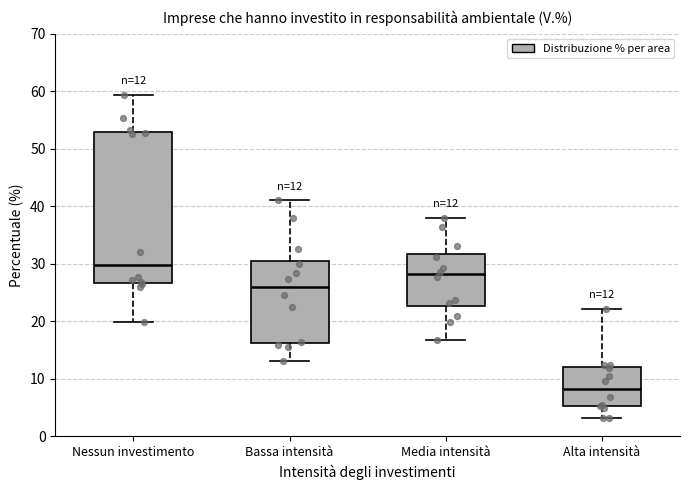

Which box is the tallest, from its lower edge to its upper edge?

Nessun investimento